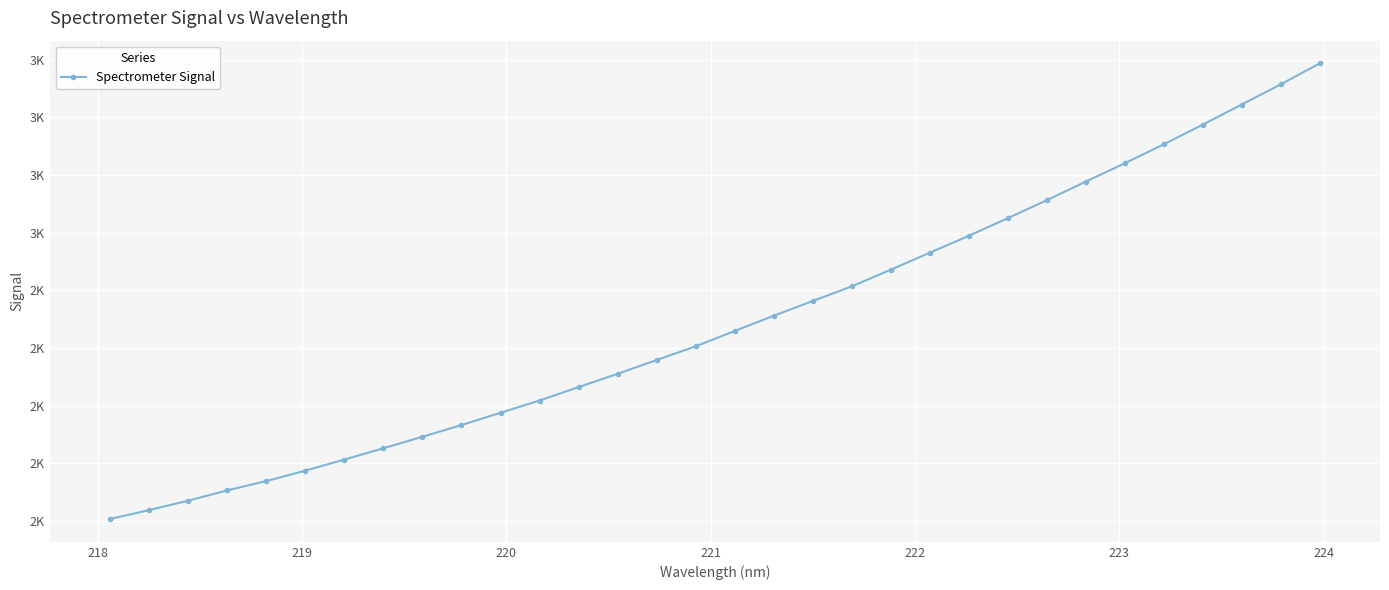

What is the value of the 24th point from the left?

2650.4